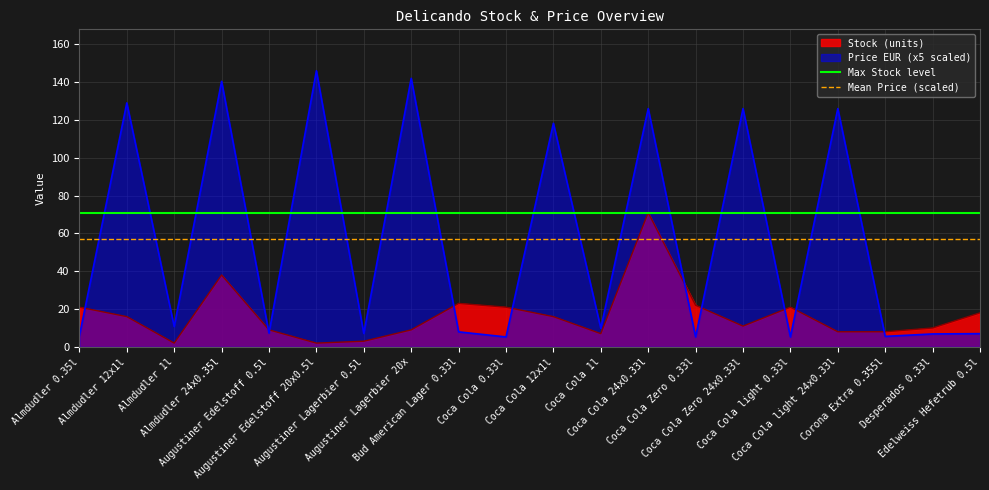

Does the chart display data point markers on the line(s)?

No